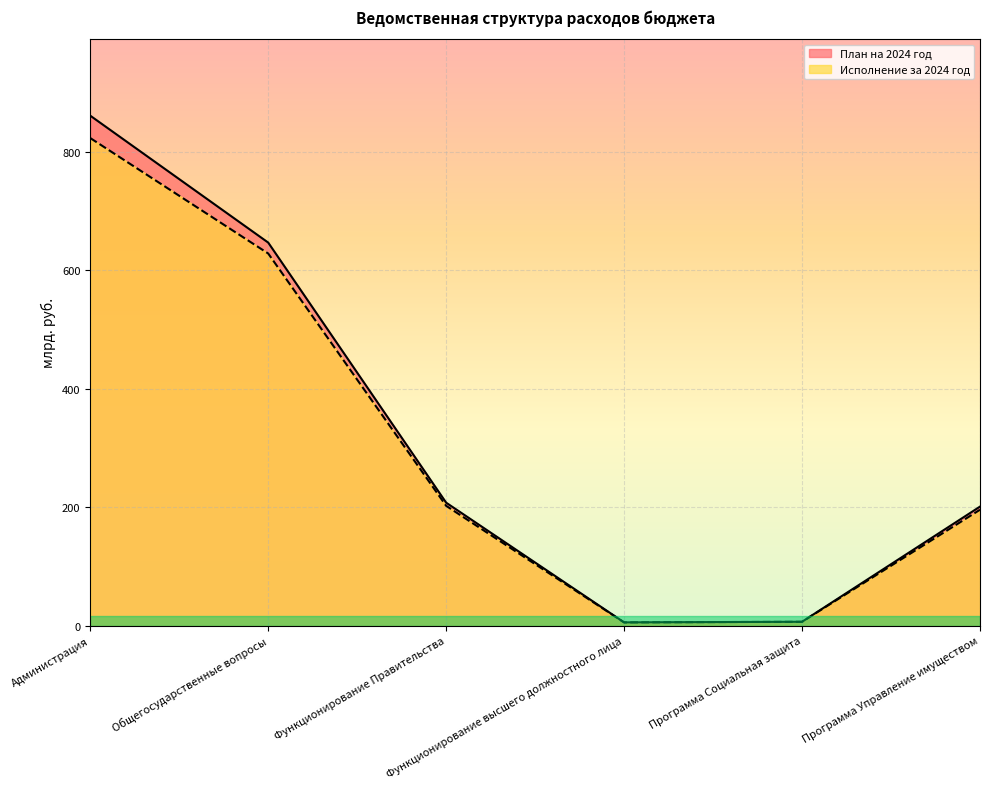

True or false: План на 2024 год and Исполнение за 2024 год intersect in this chart.

False